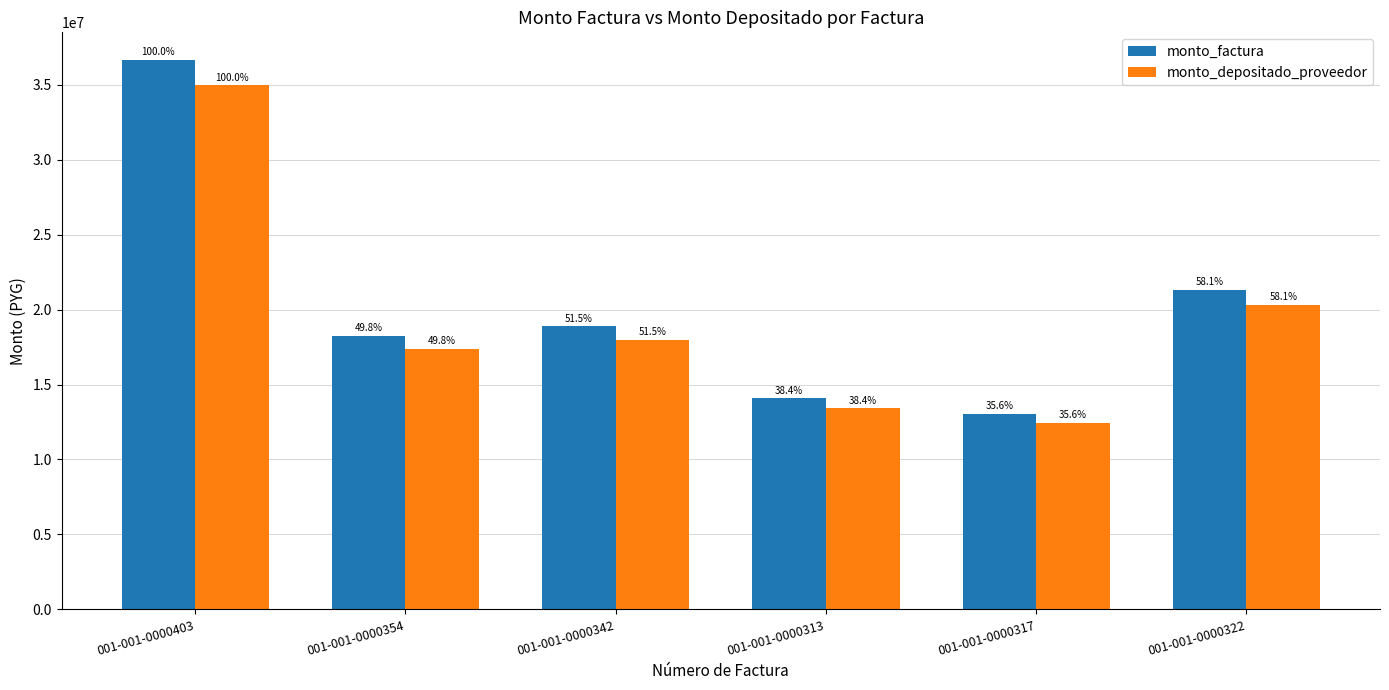

Rank the series at 001-001-0000322 from highest to lowest value.

monto_factura, monto_depositado_proveedor